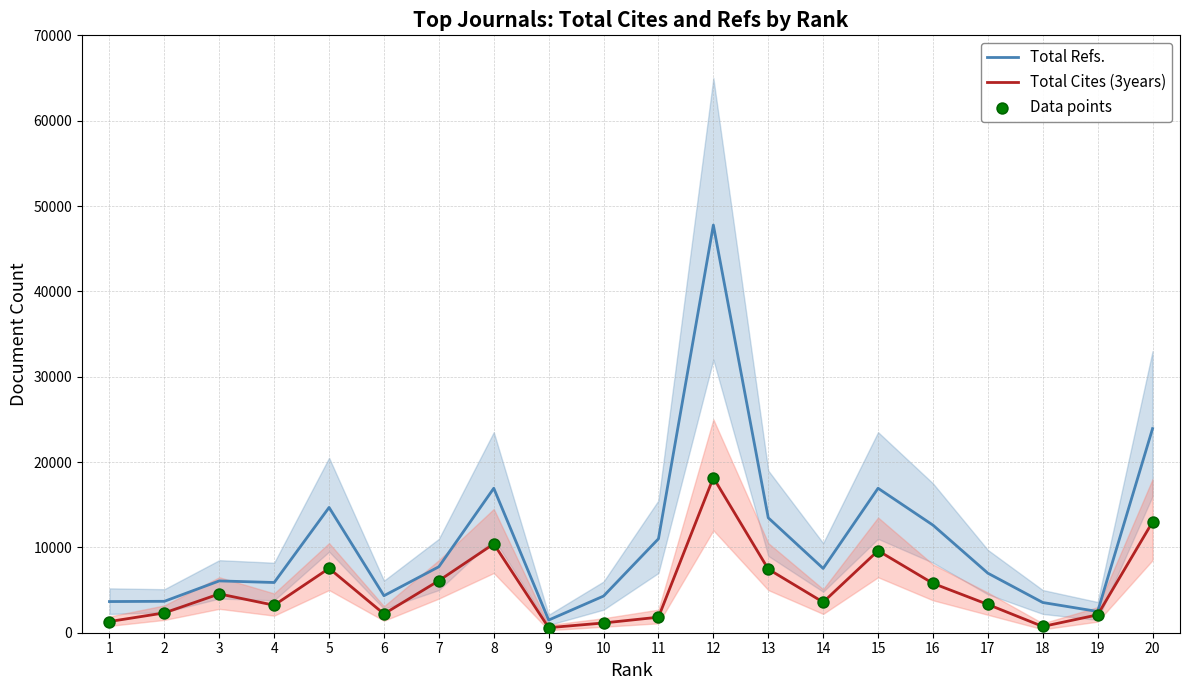

Is the value of Total Cites (3years) at 3 greater than the value of Data points at 16?

No